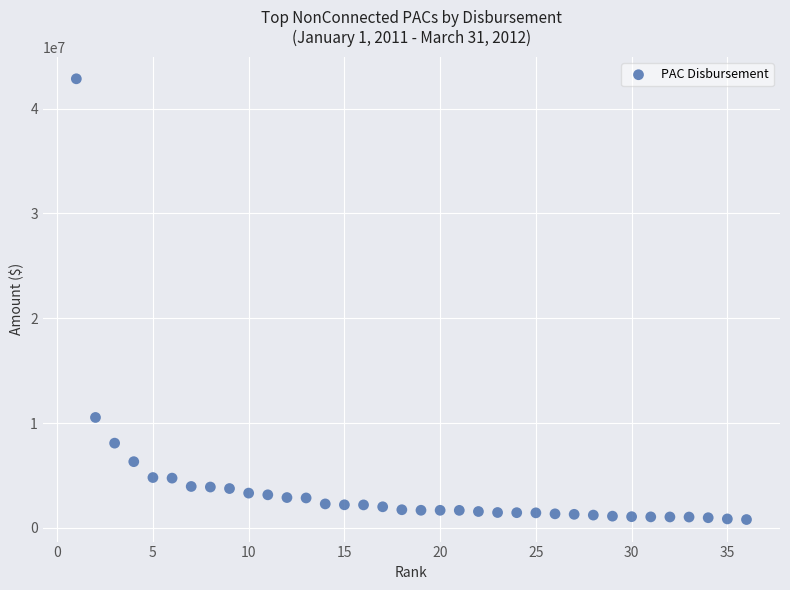

What is the range of Y values (max minus min)?

42052689.5